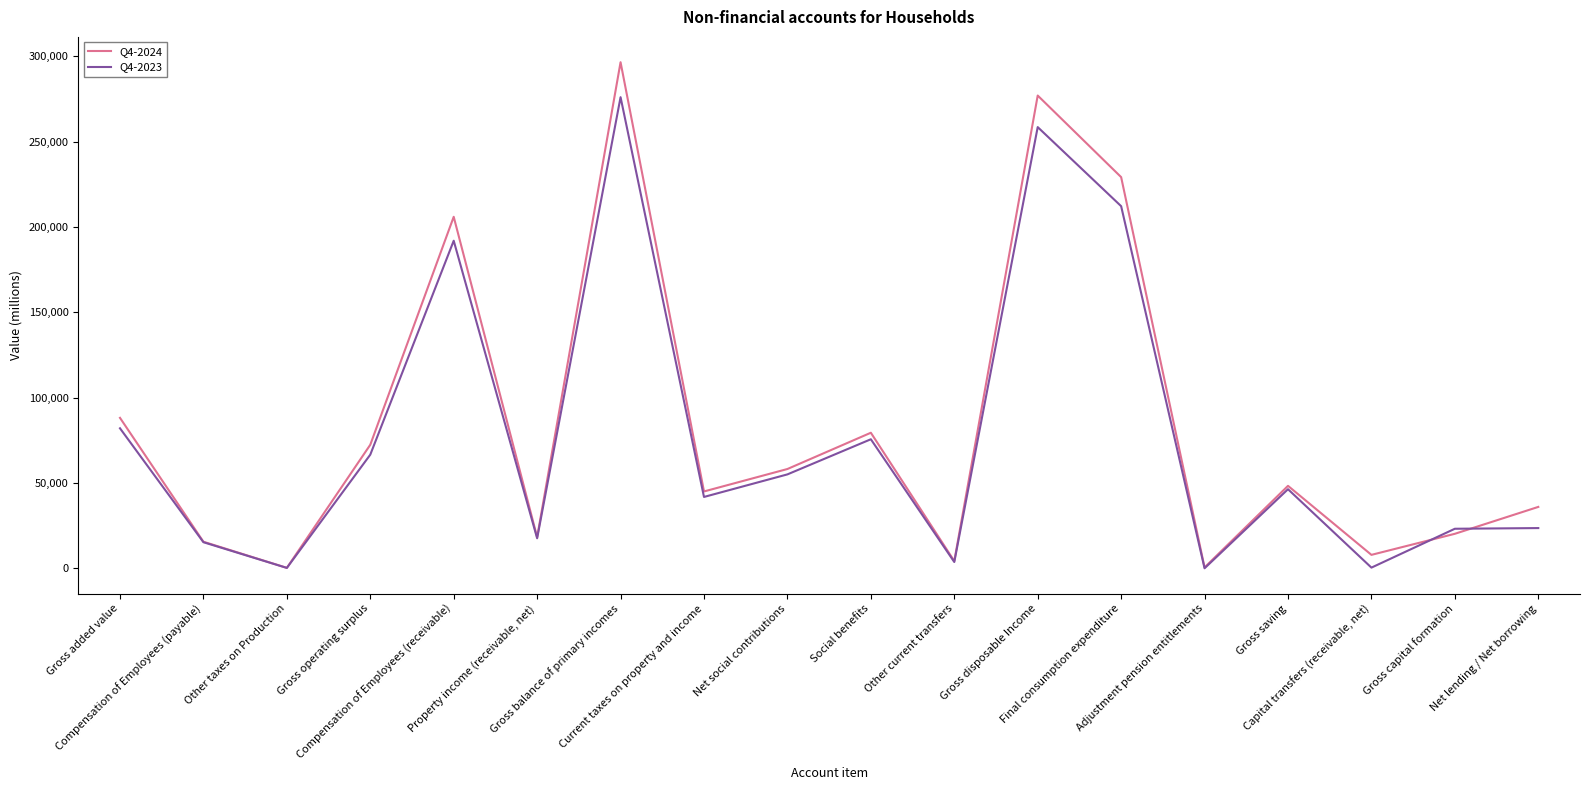

At which category does Q4-2024 reach its first local valley?

Other taxes on Production